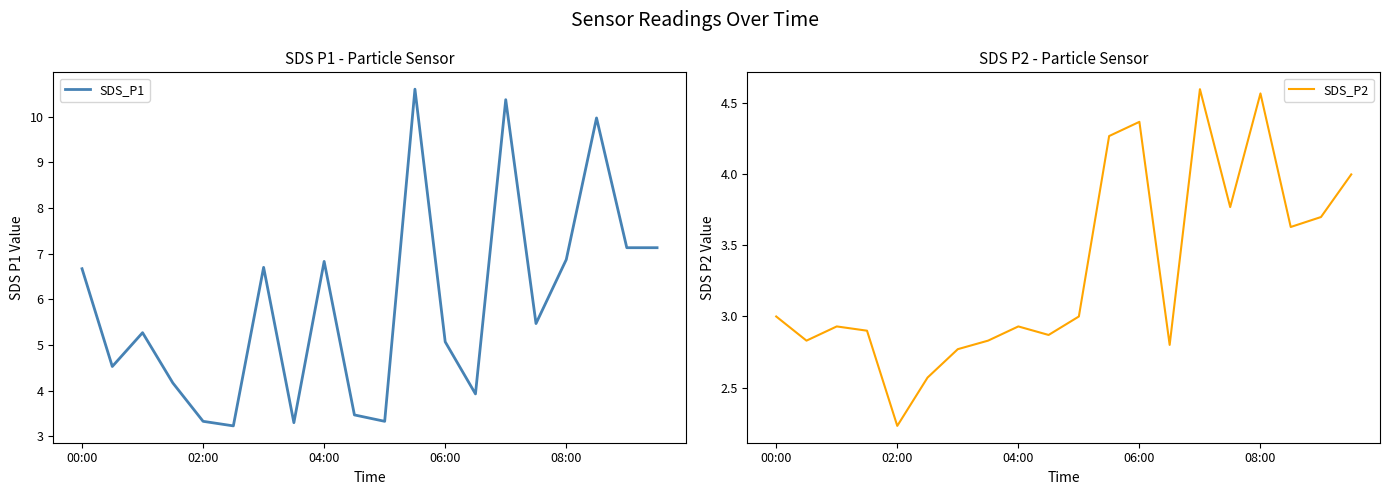

Does the chart display data point markers on the line(s)?

No